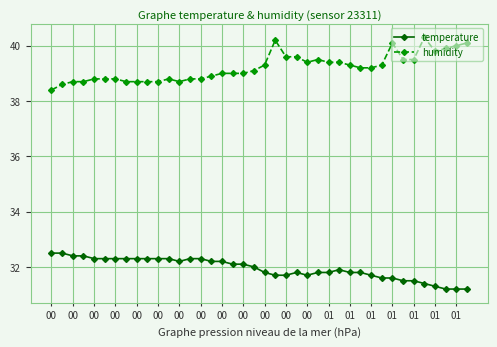

Which series has the largest range (max minus min)?

humidity